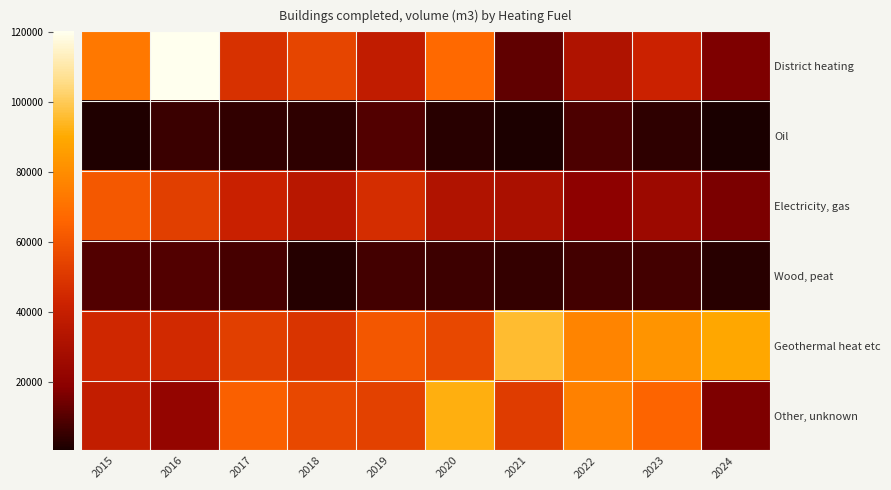

Between 2020 and 2021, which series saw the biggest shift?

District heating